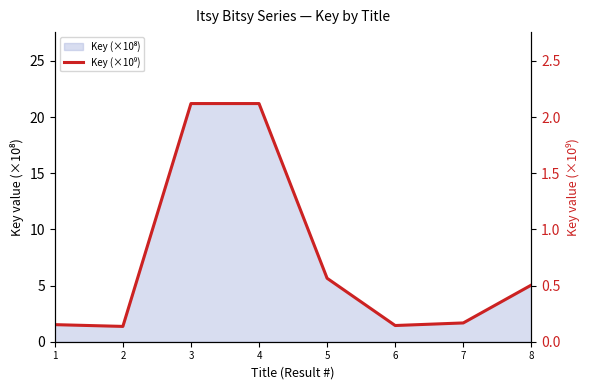

What is the ratio of the value at 4 to the value at 3?

1.0